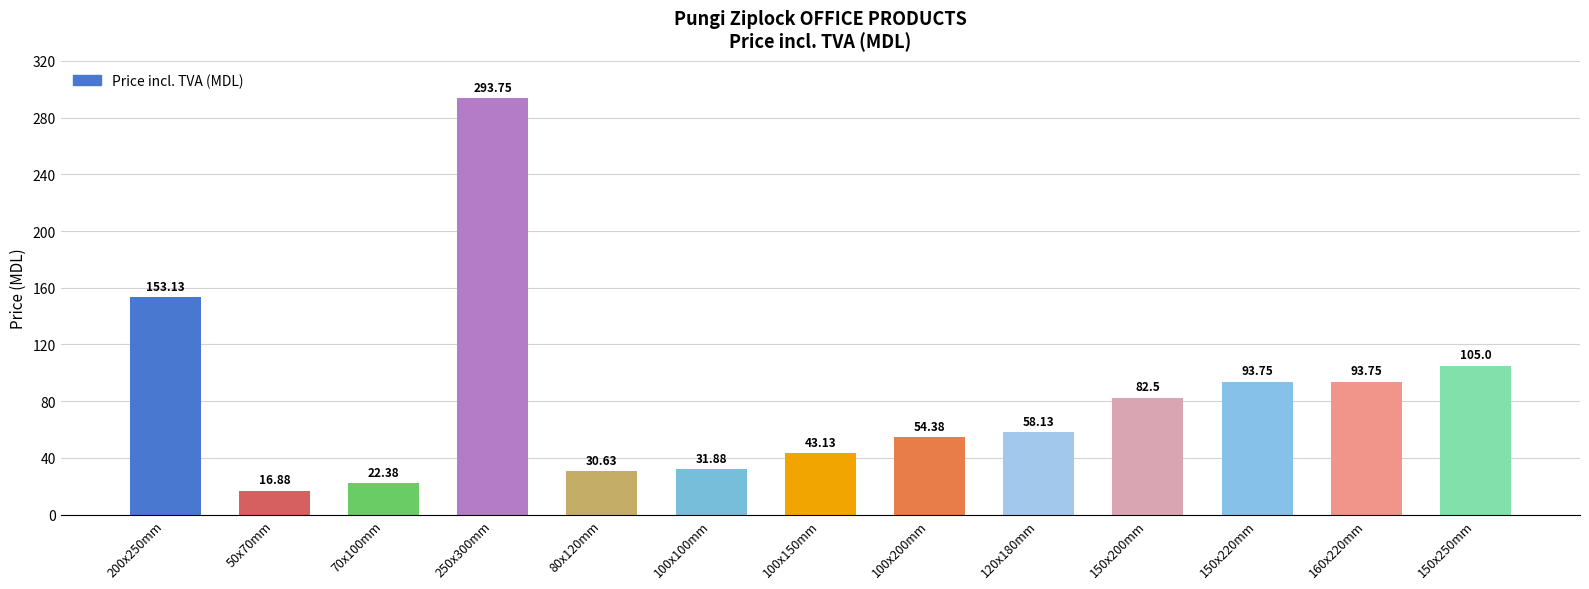

Where is the data nearest to the value 155?

200x250mm